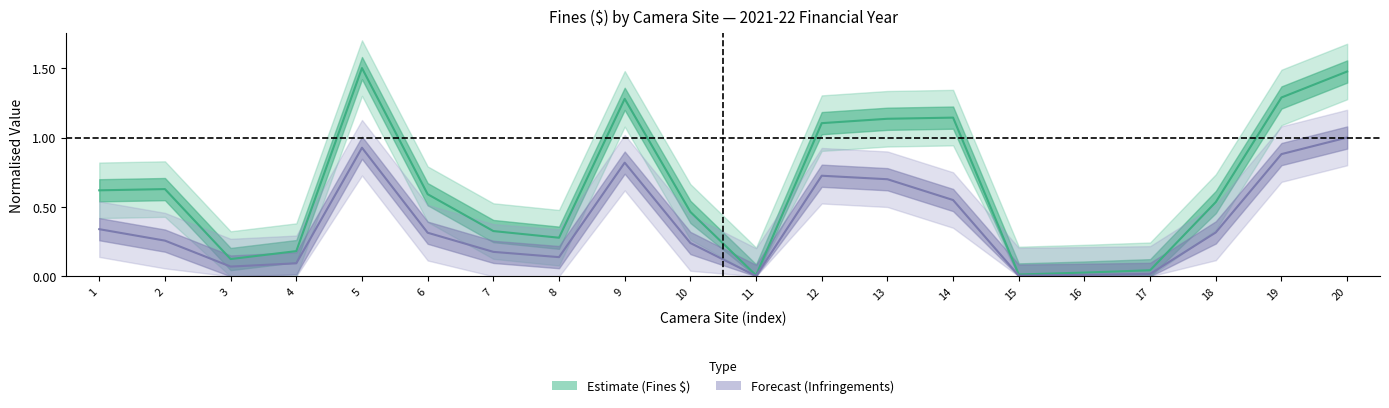

True or false: infringements and fines intersect in this chart.

False